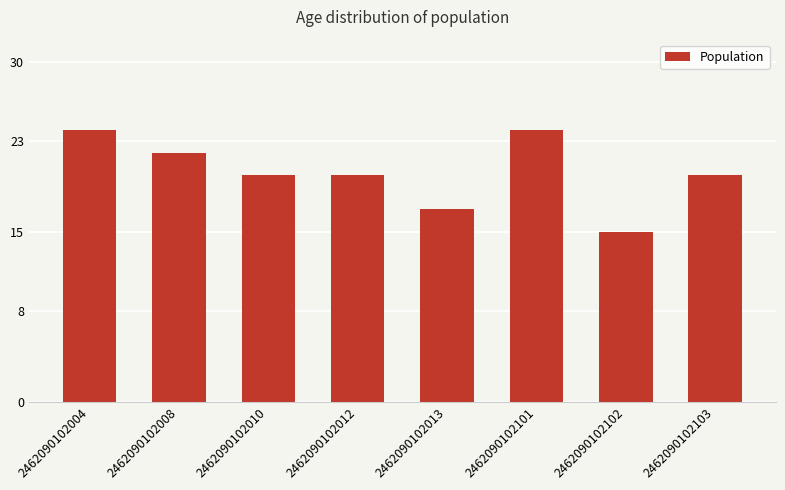

How many categories are shown in the chart?

8